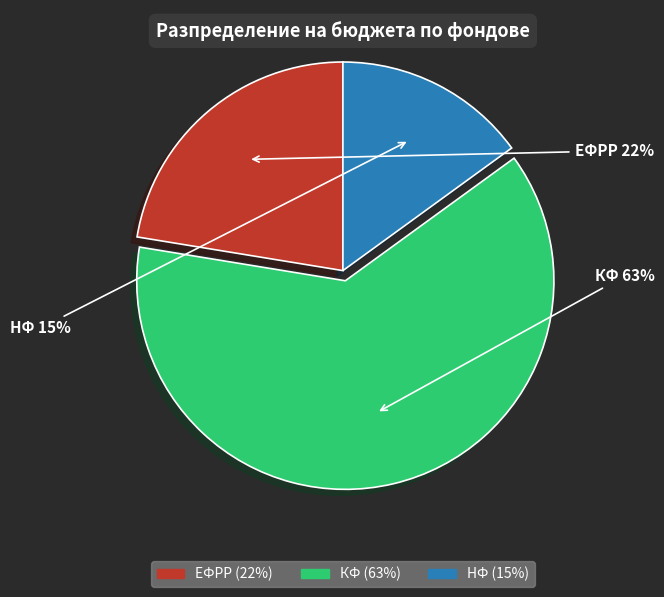

What is the smallest slice in the pie chart?

НФ